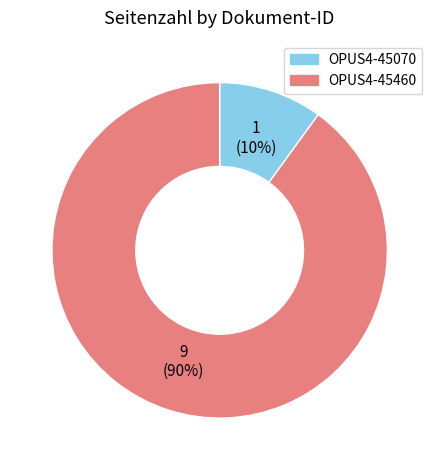

To the nearest percent, what portion does OPUS4-45070 represent?

10%